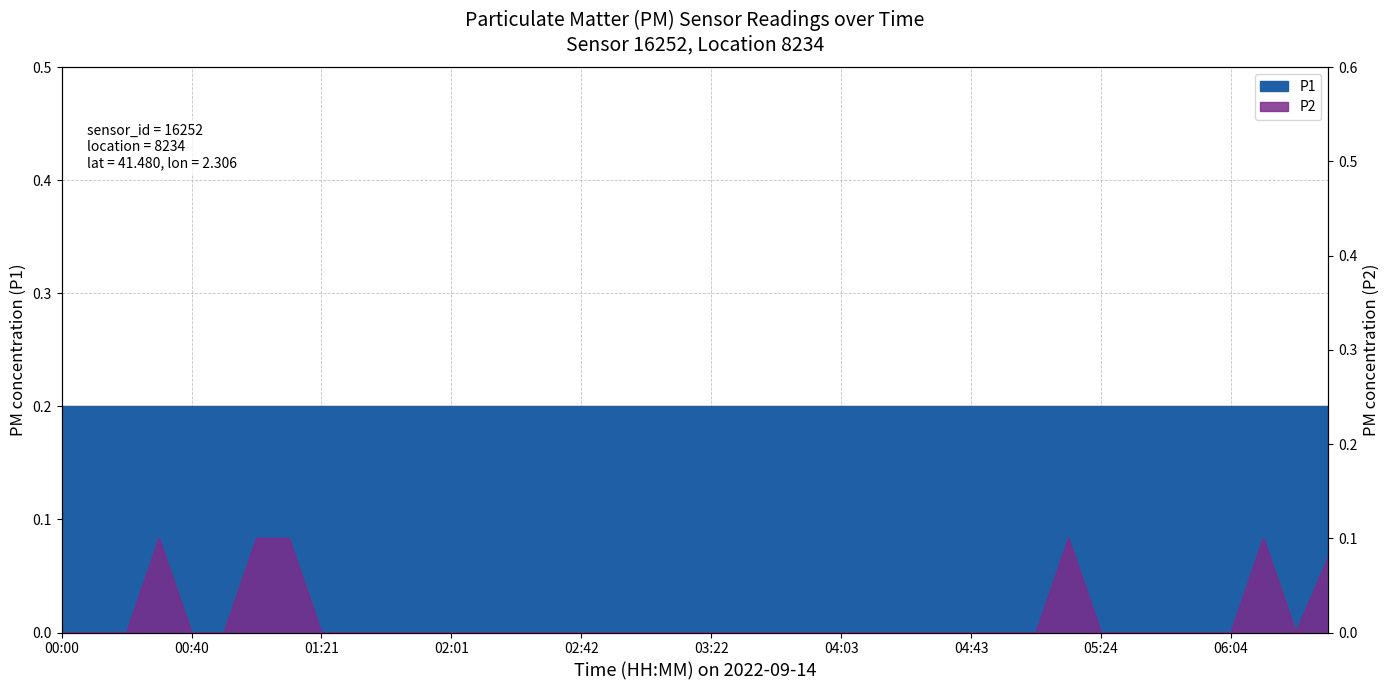

Reading right to left, what are all the values shown in this chart?

0.1	0.0	0.1	0.0	0.0	0.0	0.0	0.0	0.1	0.0	0.0	0.0	0.0	0.0	0.0	0.0	0.0	0.0	0.0	0.0	0.0	0.0	0.0	0.0	0.0	0.0	0.0	0.0	0.0	0.0	0.0	0.0	0.1	0.1	0.0	0.0	0.1	0.0	0.0	0.0